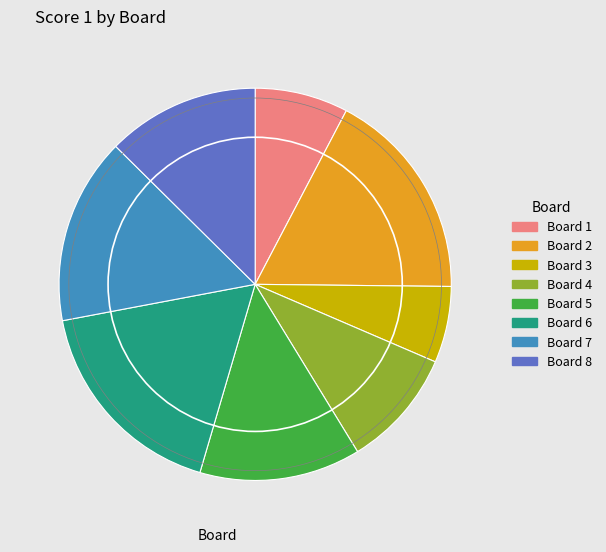

Does any single category account for the majority?

No